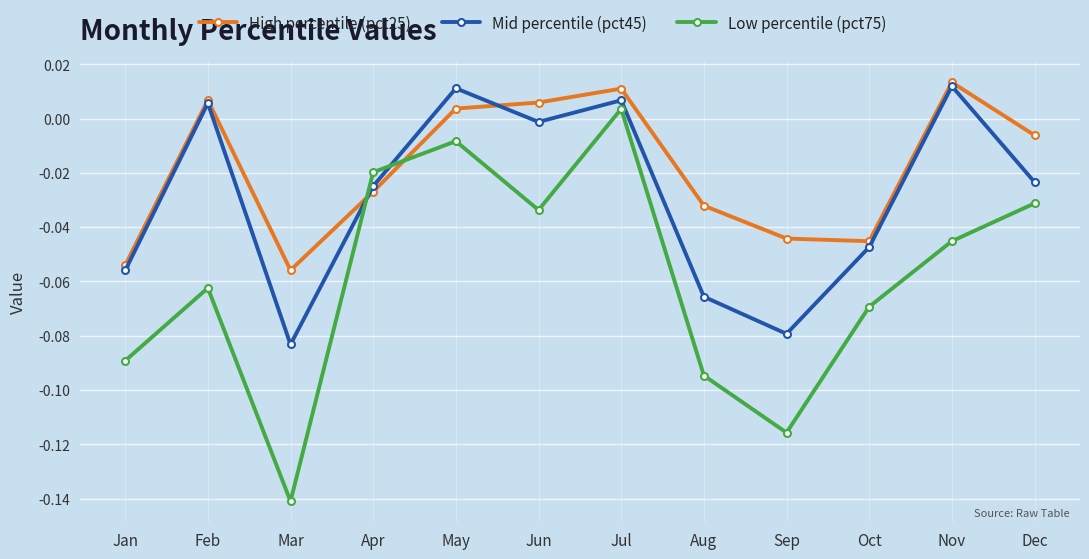

Where is the first local maximum for Low percentile (pct75)?

Feb